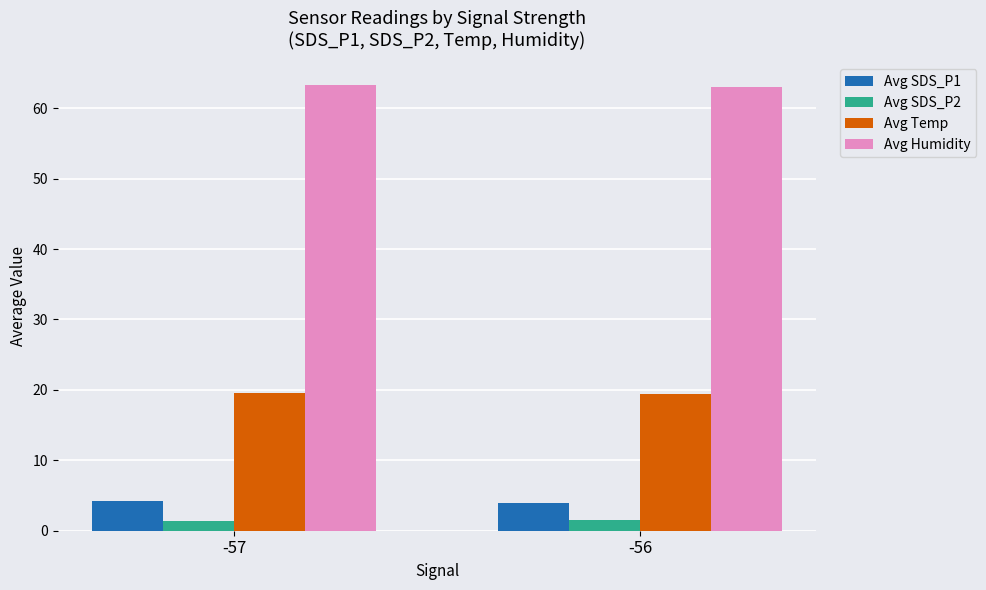

List the series in order of their peak value, lowest first.

Avg SDS_P2, Avg SDS_P1, Avg Temp, Avg Humidity